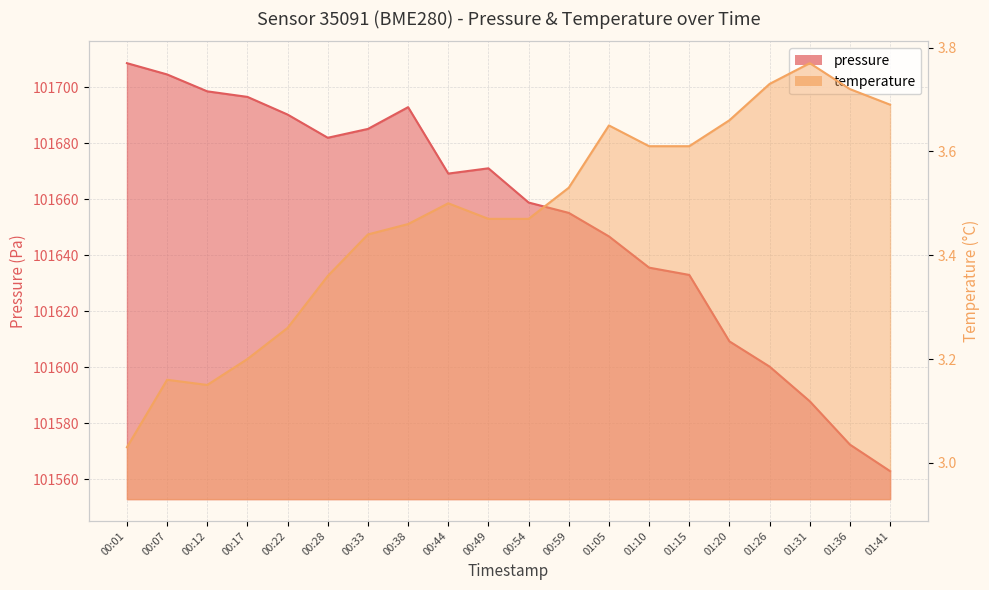

What is the total value across all series at 00:01?

101711.6